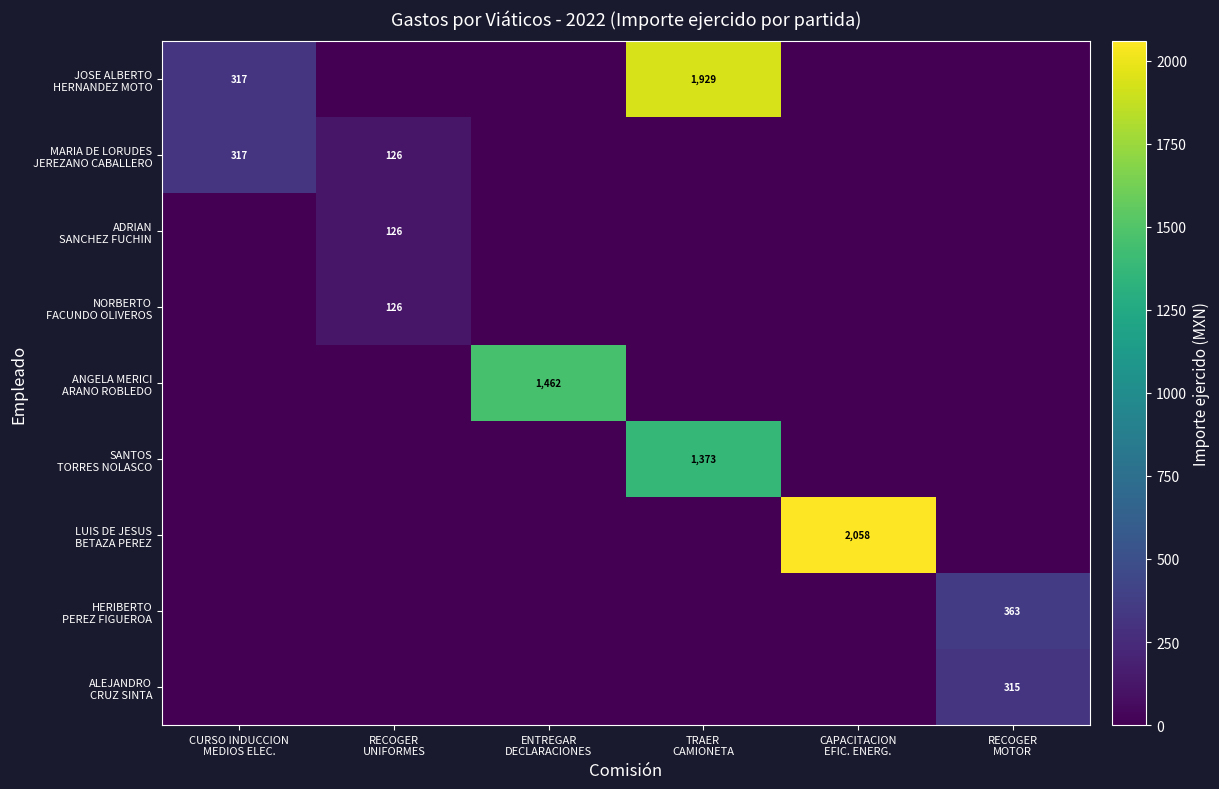

Count the MARIA DE LORUDES JEREZANO CABALLERO values in the range 0 to 126.

5